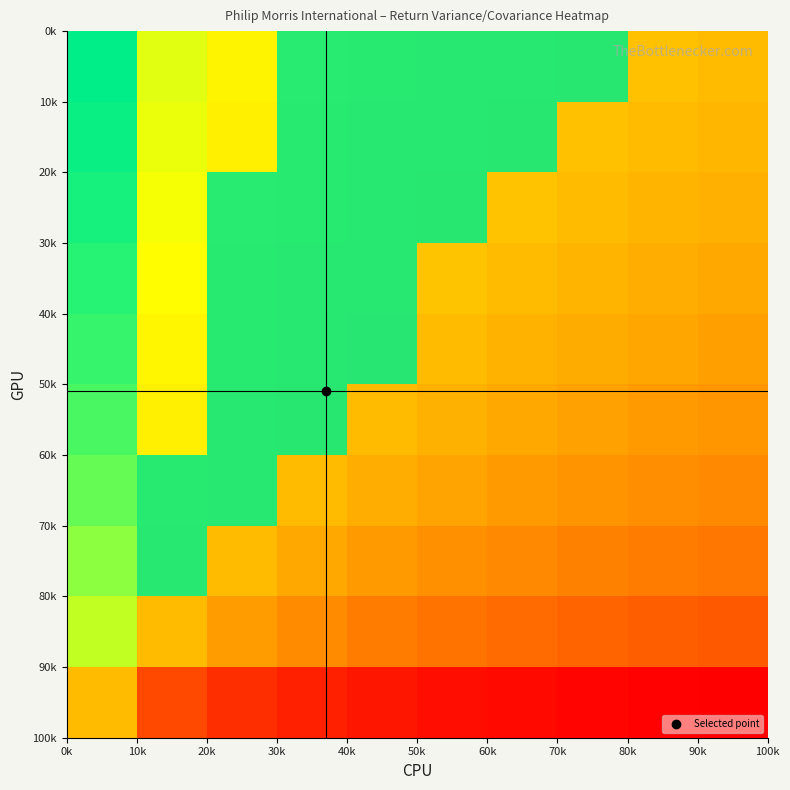

What is the maximum value shown in the chart?

1.0